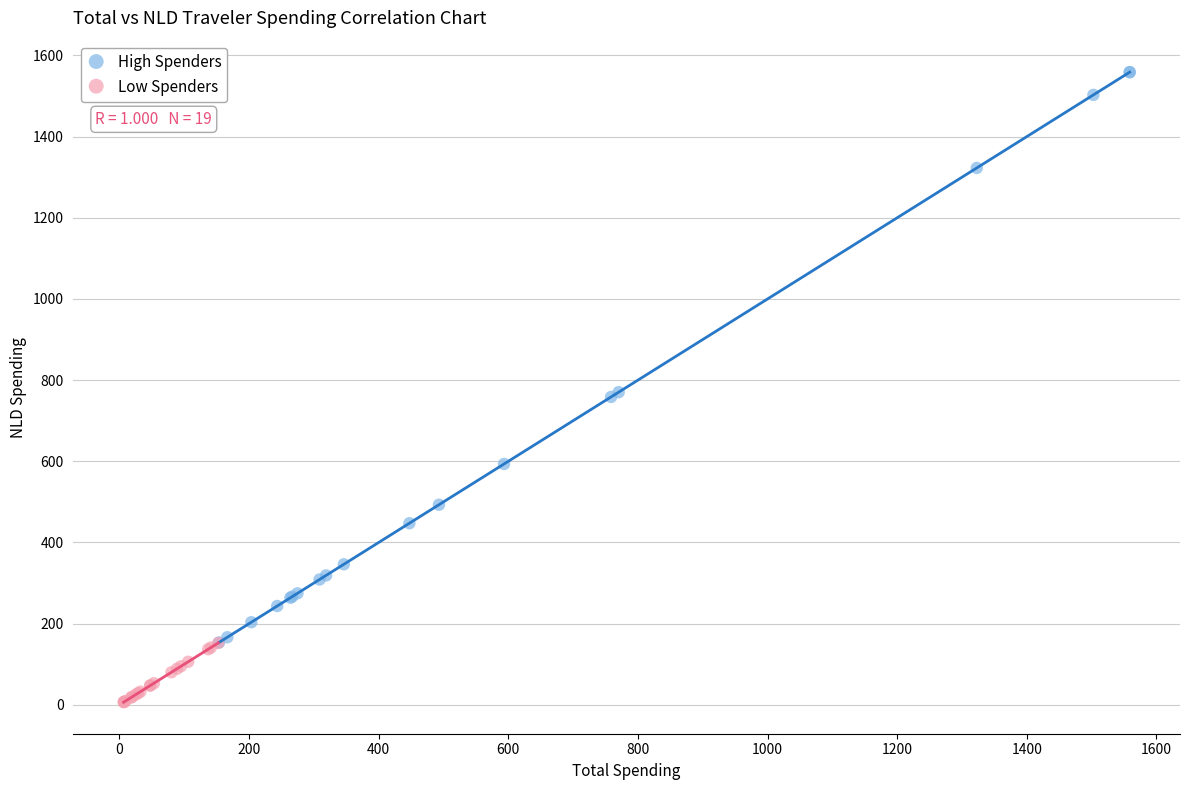

Which series contains the highest Y value?

High Spenders